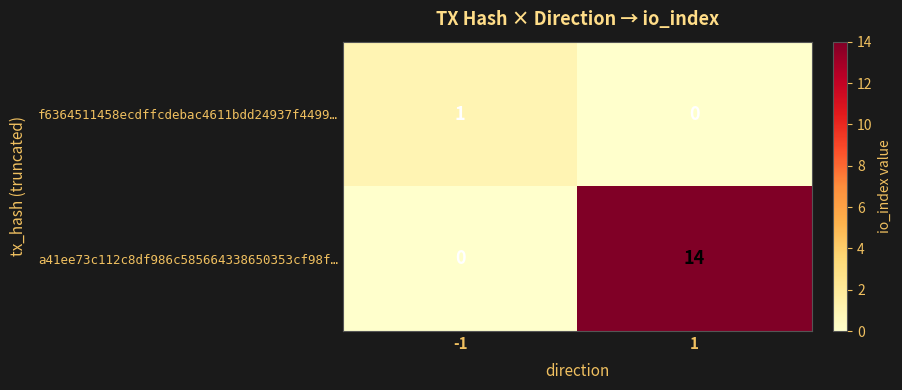

What is the sum of the a41ee73c112c8df986c585664338650353cf98f… values at -1 and 1?

14